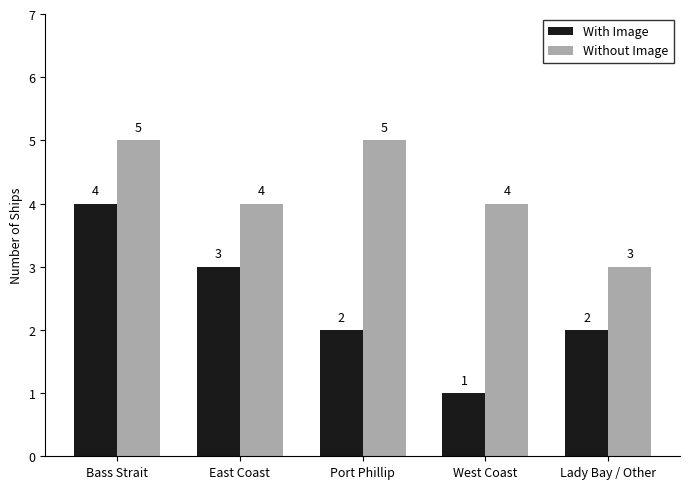

At which label does Without Image first exceed 4?

Bass Strait